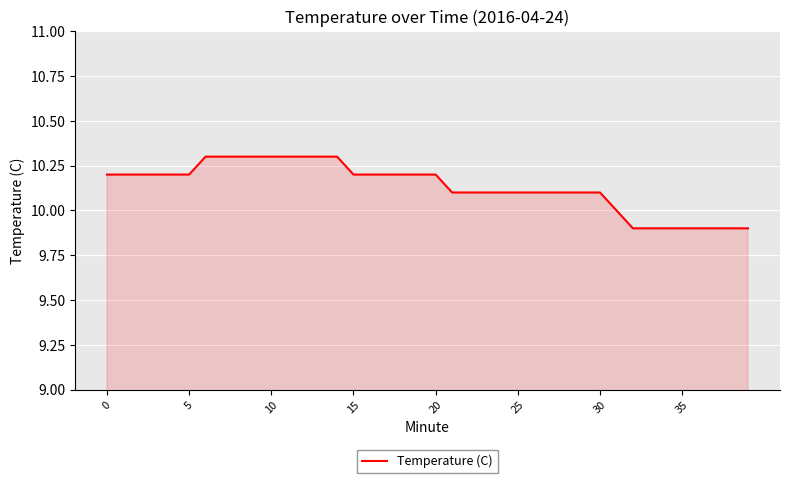

What is the smallest value displayed?

9.9